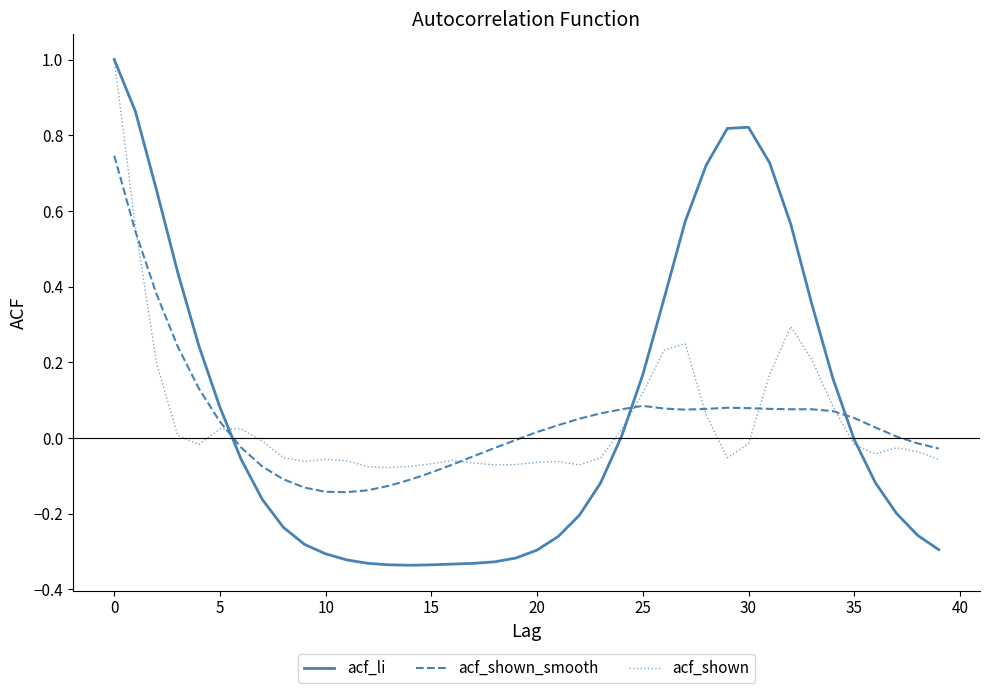

What is the maximum value for acf_shown?

1.0